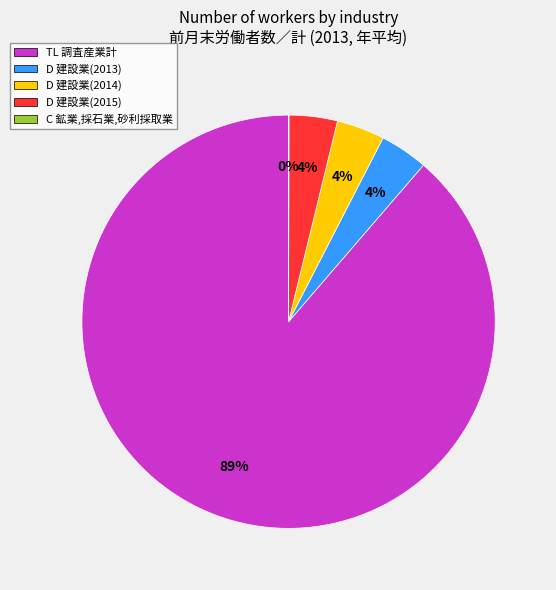

Do D 建設業(2013) and D 建設業(2015) together represent more than half of the pie?

No